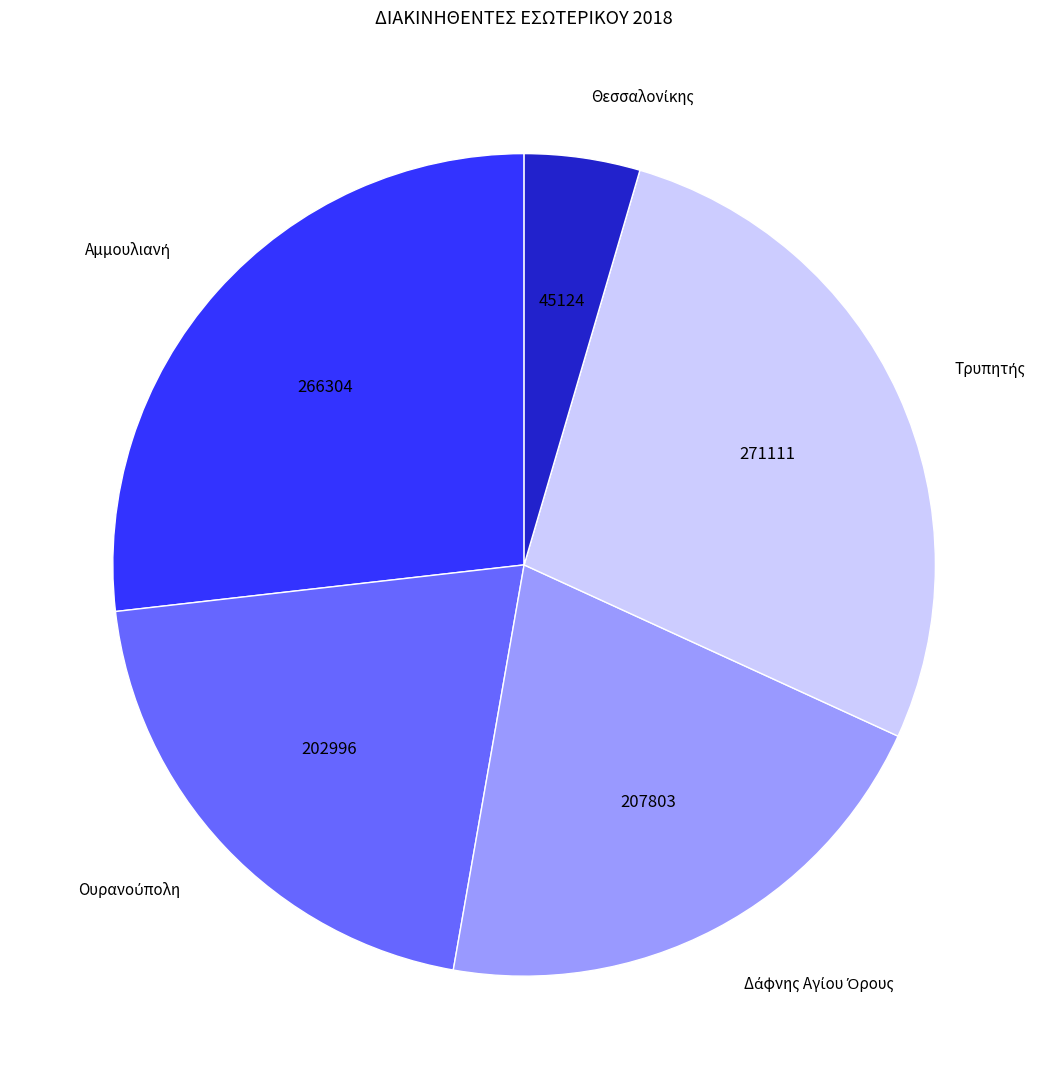

Is there a majority slice in this chart?

No